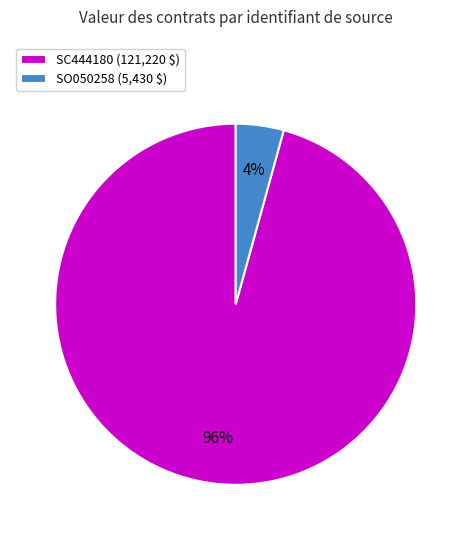

What is the smallest slice in the pie chart?

SO050258